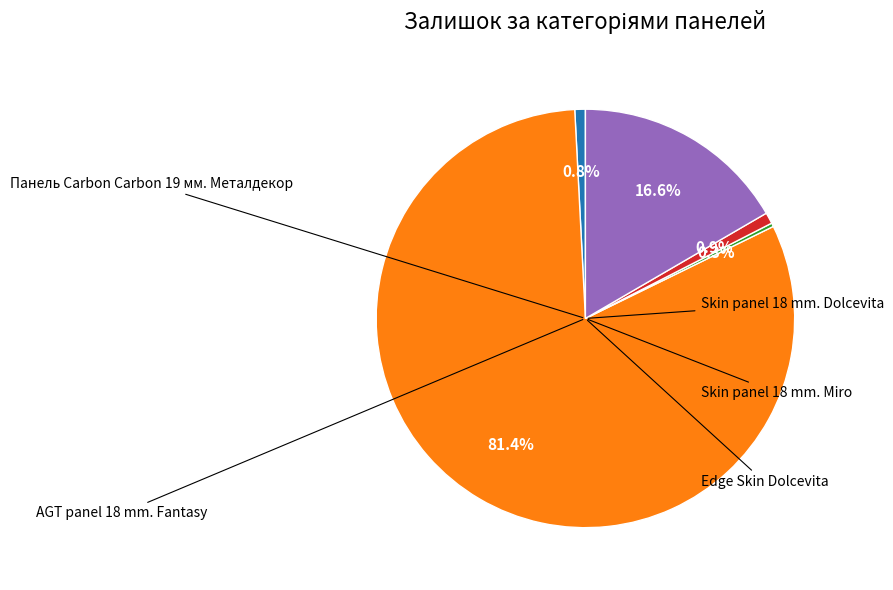

Is there any slice that represents more than half of the pie?

Yes